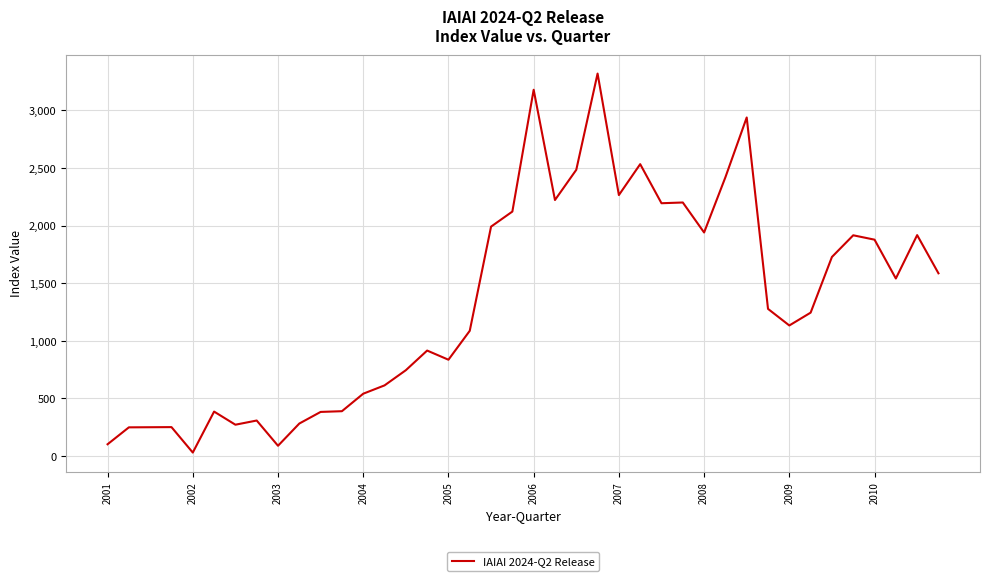

What is the difference between the maximum and minimum values?

3292.6